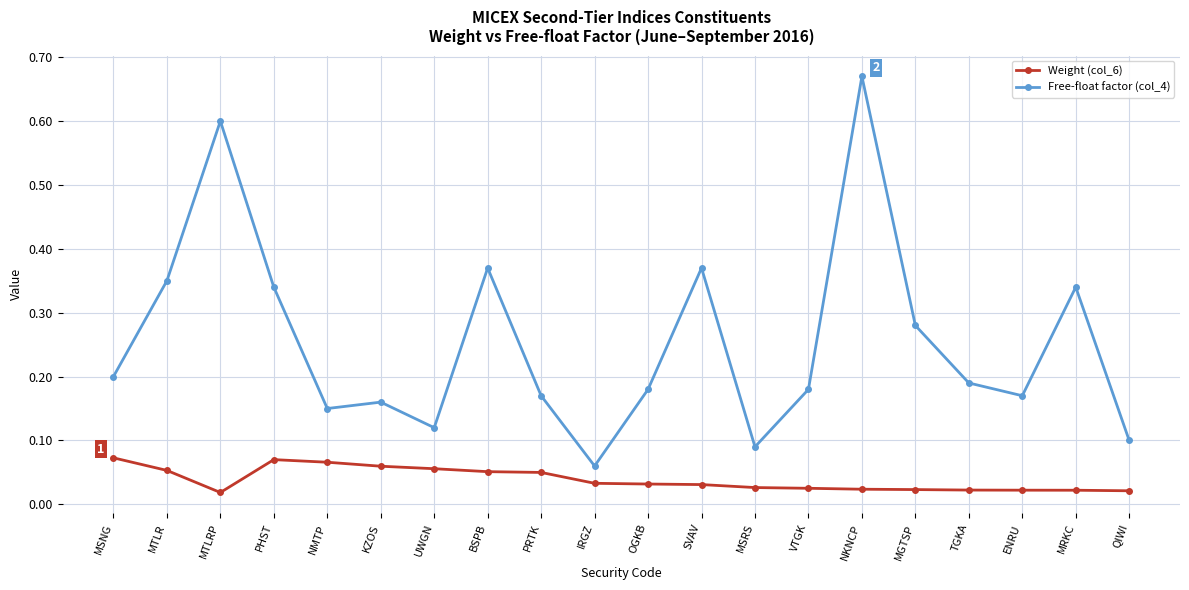

Count the Weight (col_6) values in the range 0 to 1.

20